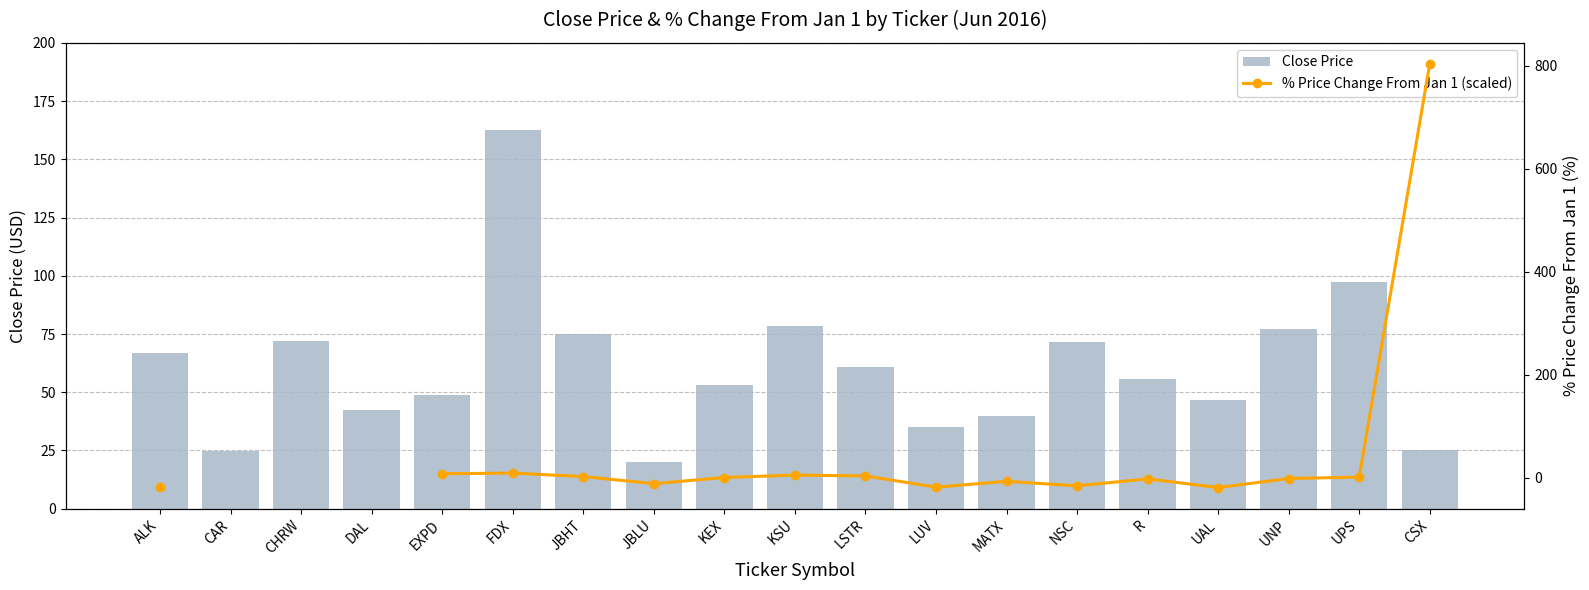

What is the spread (max minus min) of values at FDX?

153.5